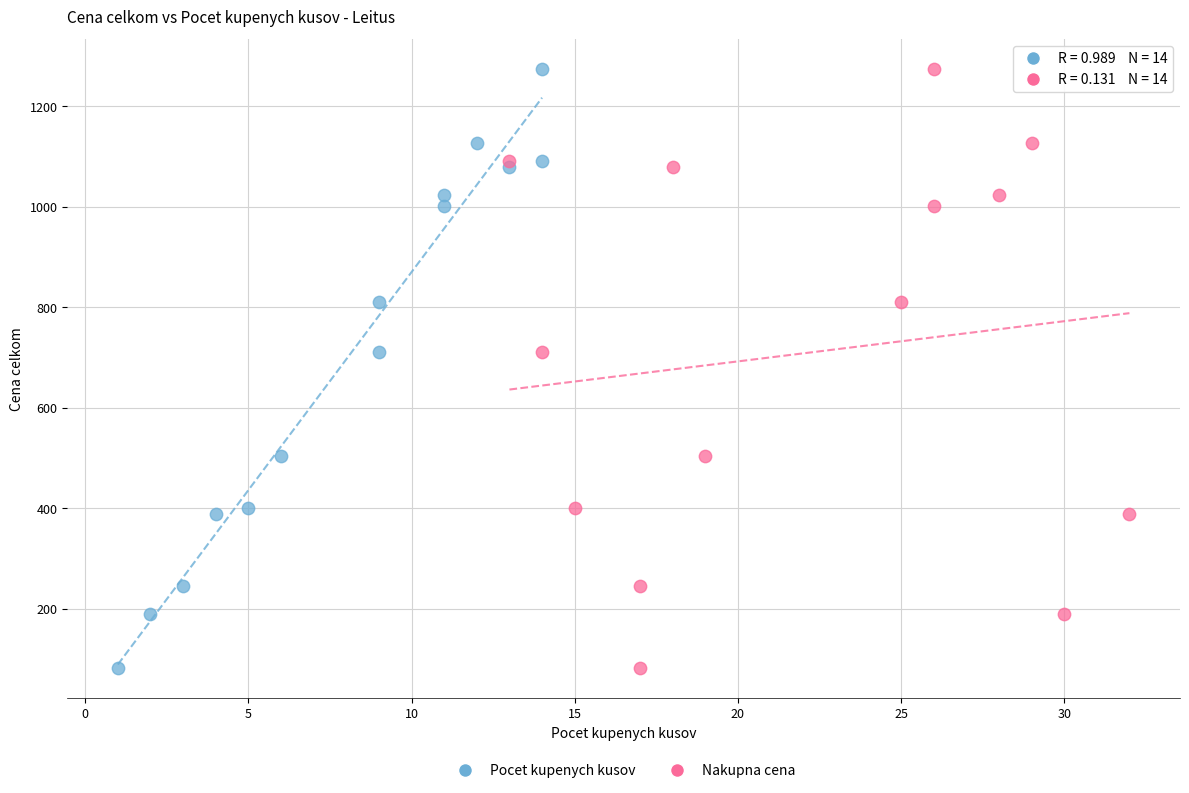

What are all the series names shown in the legend?

Pocet kupenych kusov, Nakupna cena